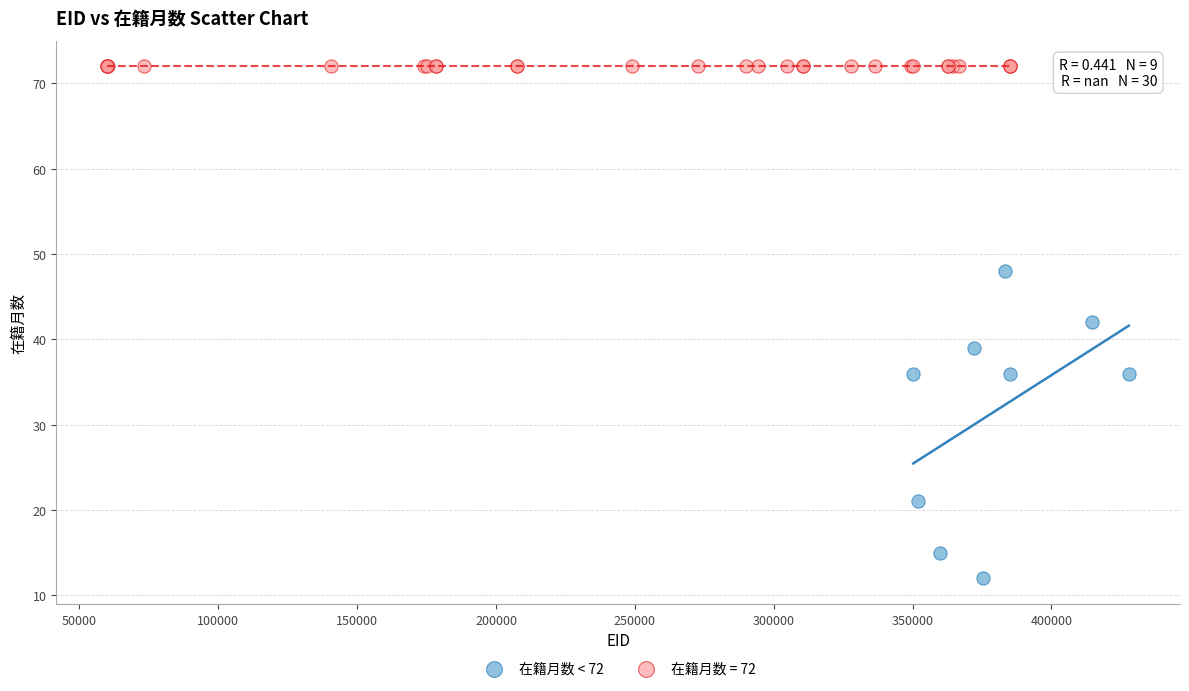

Which series reaches the maximum Y coordinate?

在籍月数 = 72